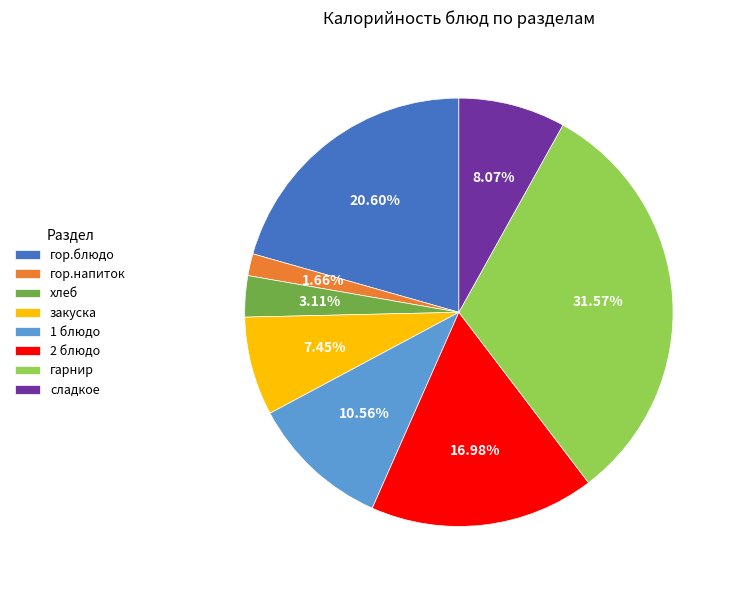

Which slice is the largest?

гарнир